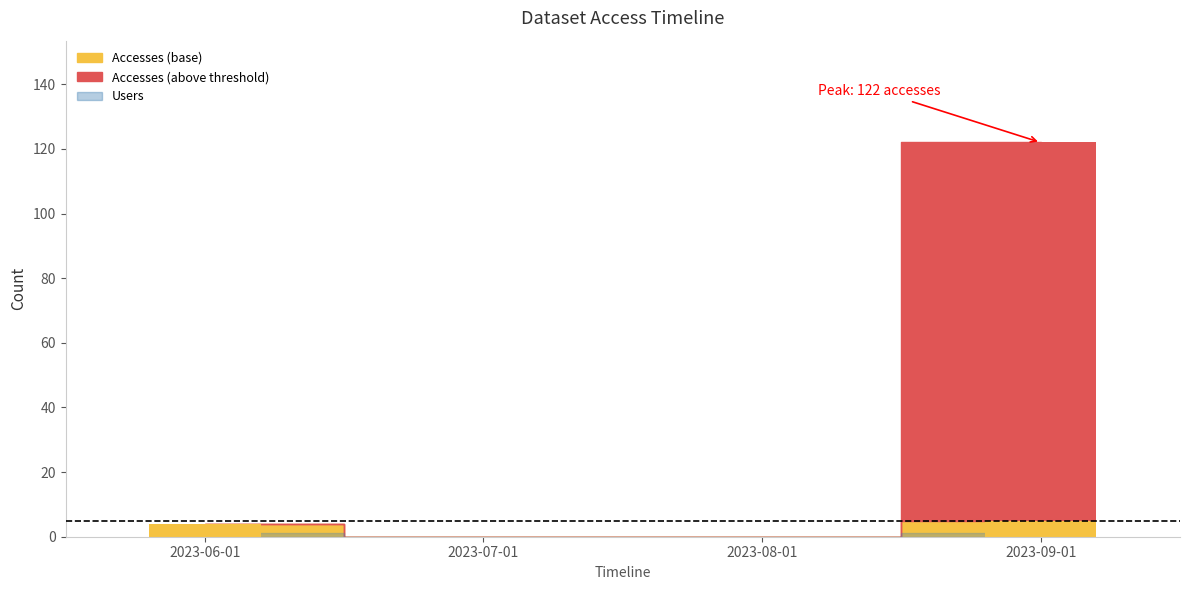

What is the sum of all Dataset values?

2